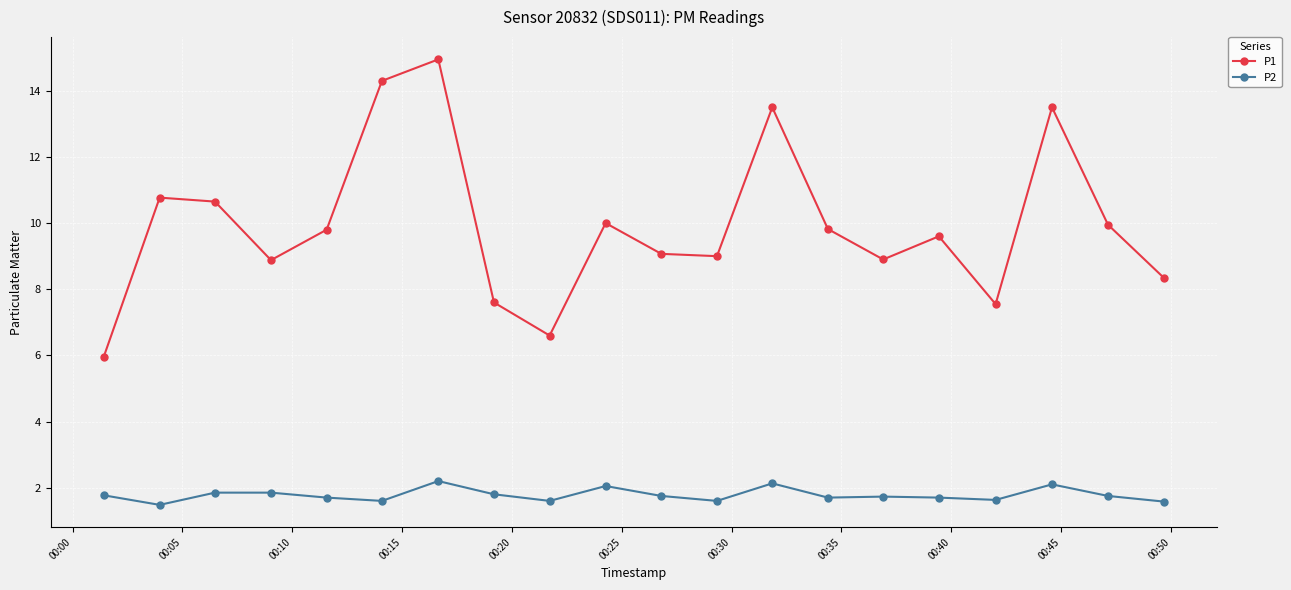

What is the minimum value shown in the chart?

1.5